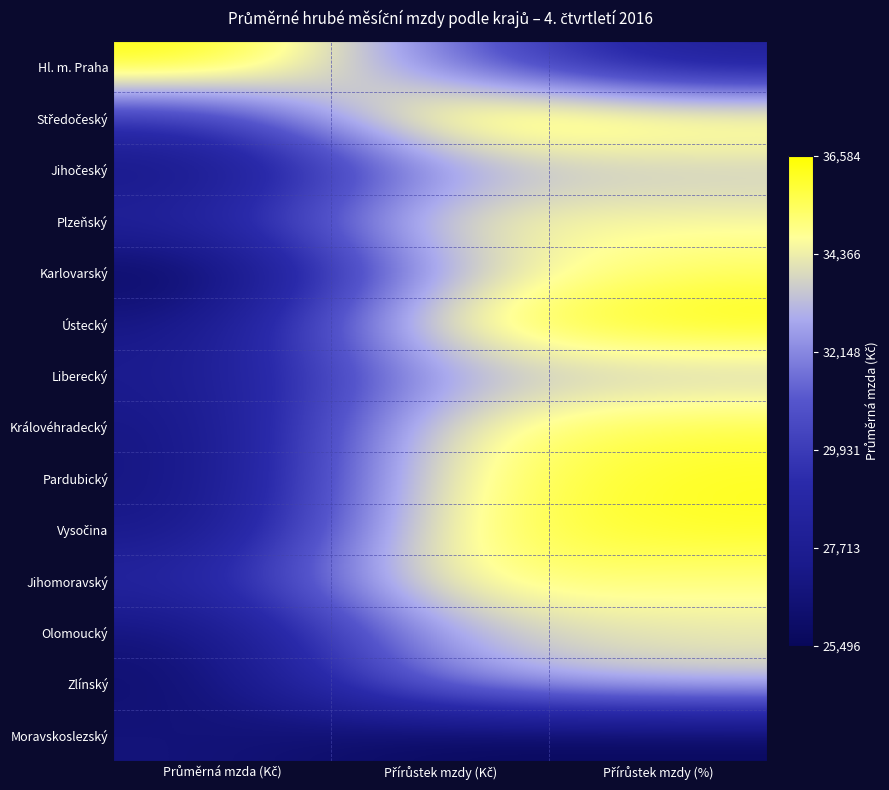

At which category does the chart reach its peak across all series?

Průměrná mzda (Kč)